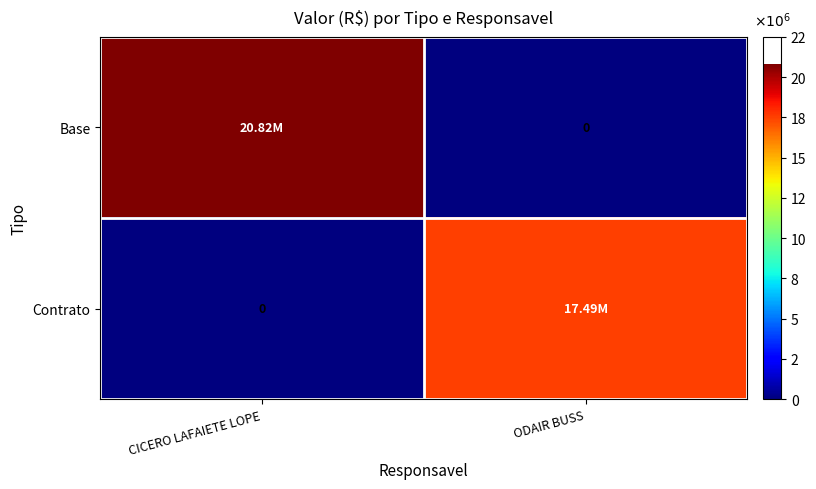

What is the difference between the Base values at CICERO LAFAIETE LOPE and ODAIR BUSS?

20816103.6